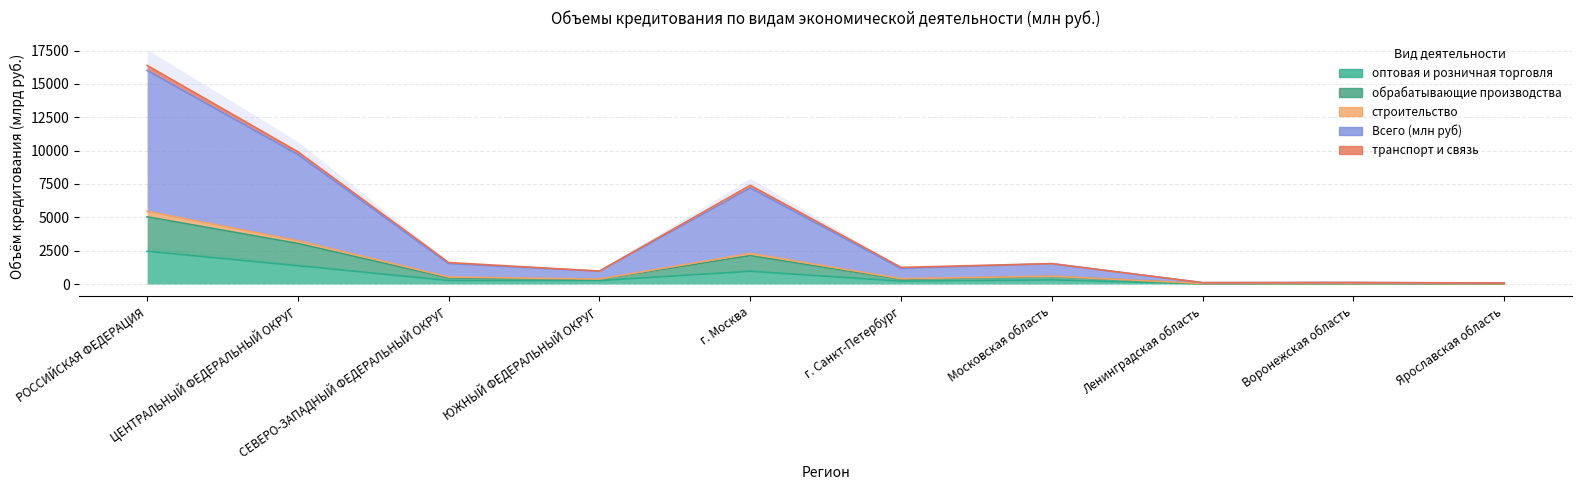

Which series has the largest total across all categories?

Всего (млн руб)